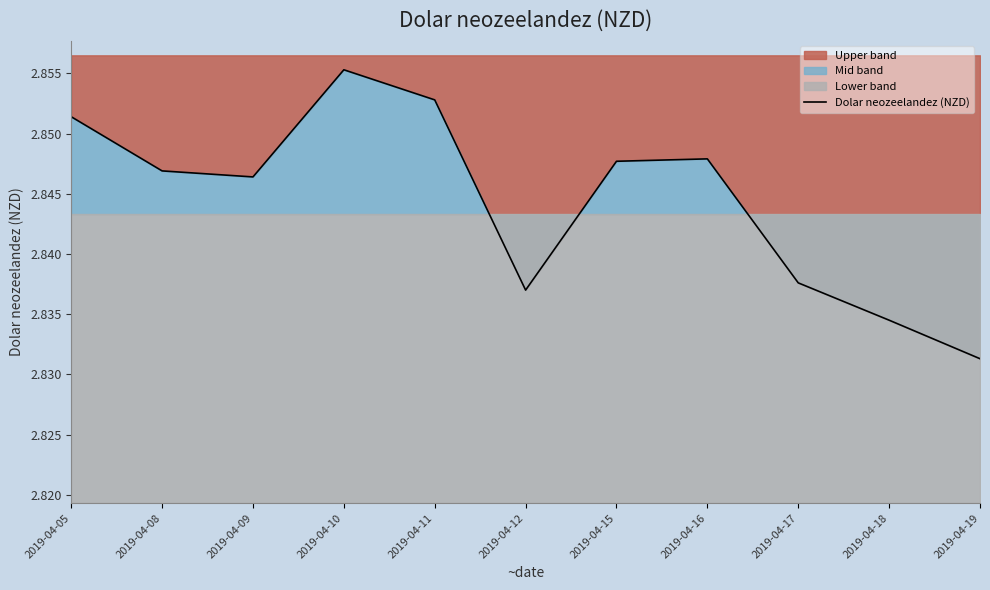

At which category does the chart reach its minimum across all series?

2019-04-19